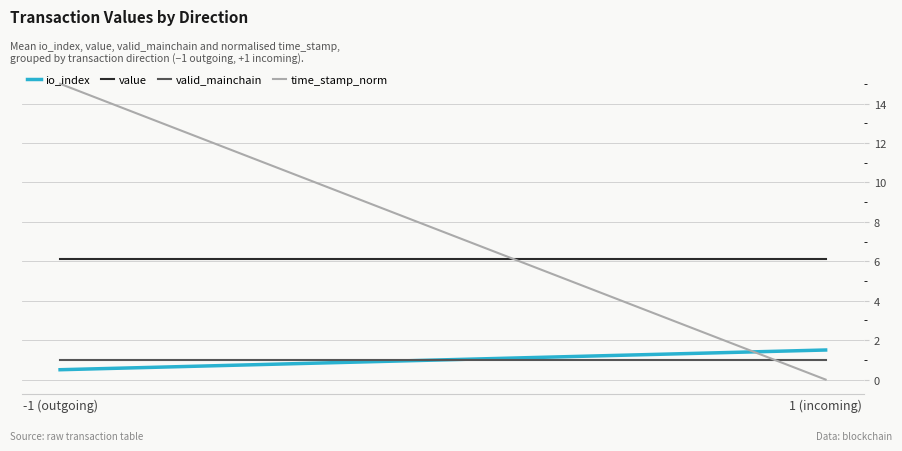

What is the label of the 1st point from the right?

1 (incoming)